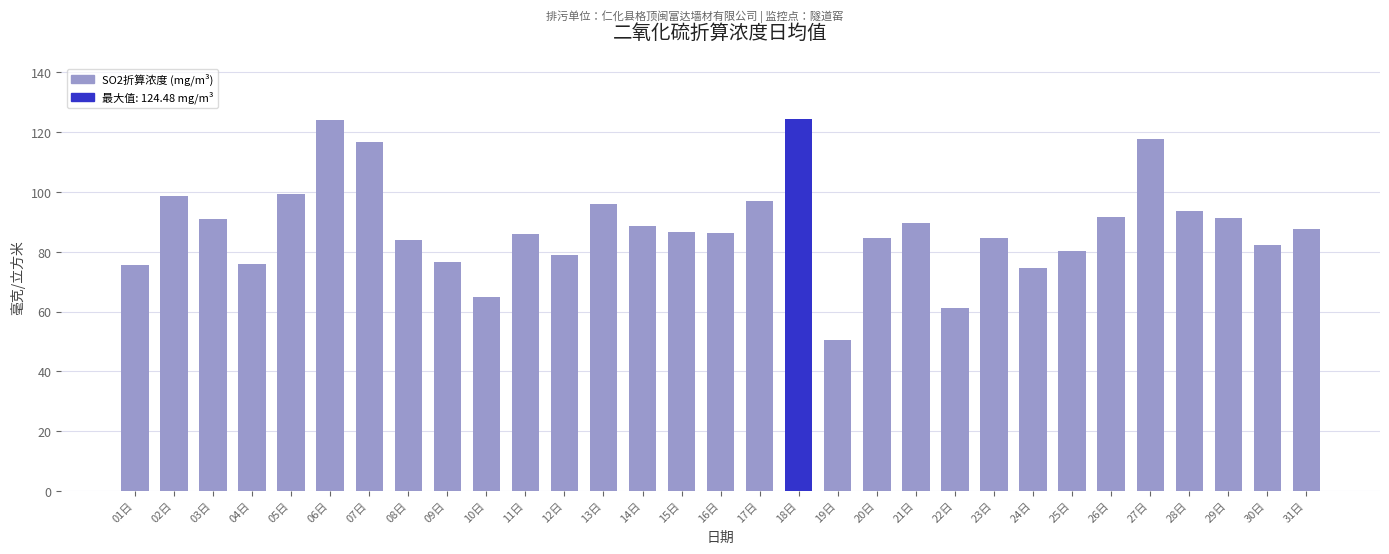

What is the label of the 22nd bar from the left?

22日